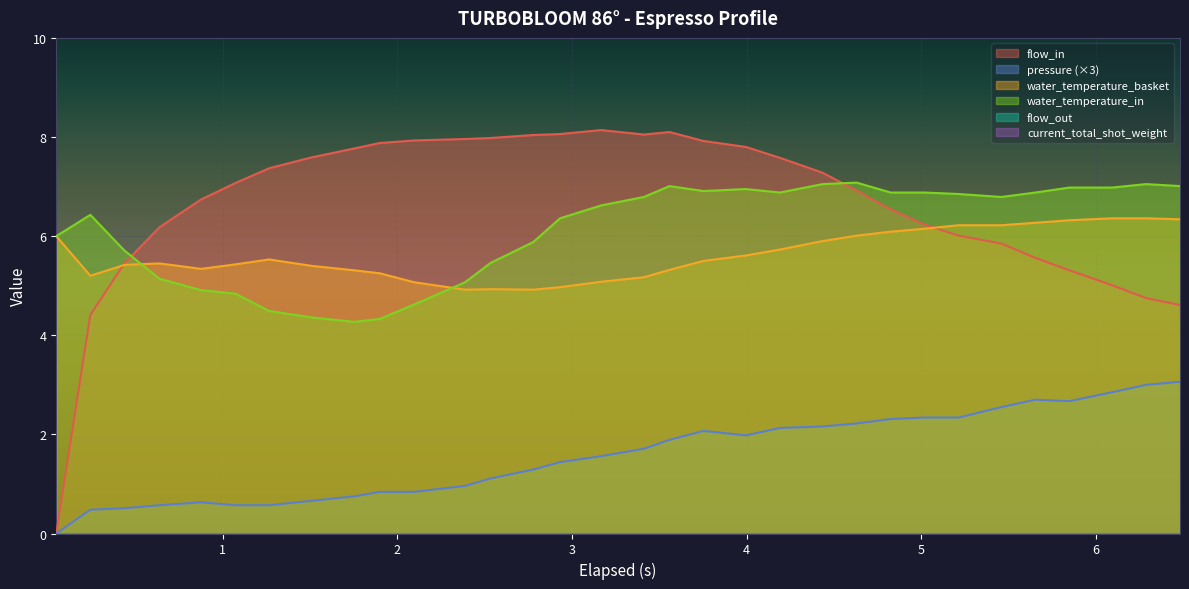

Where is the first local minimum for water_temperature_in?

1.755